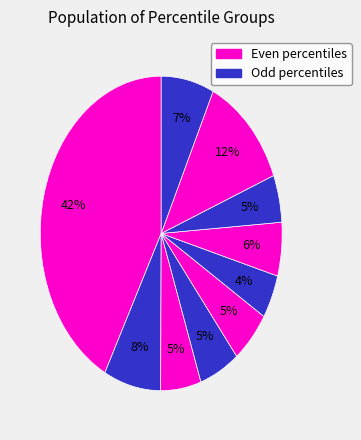

How many segments does this pie chart have?

10